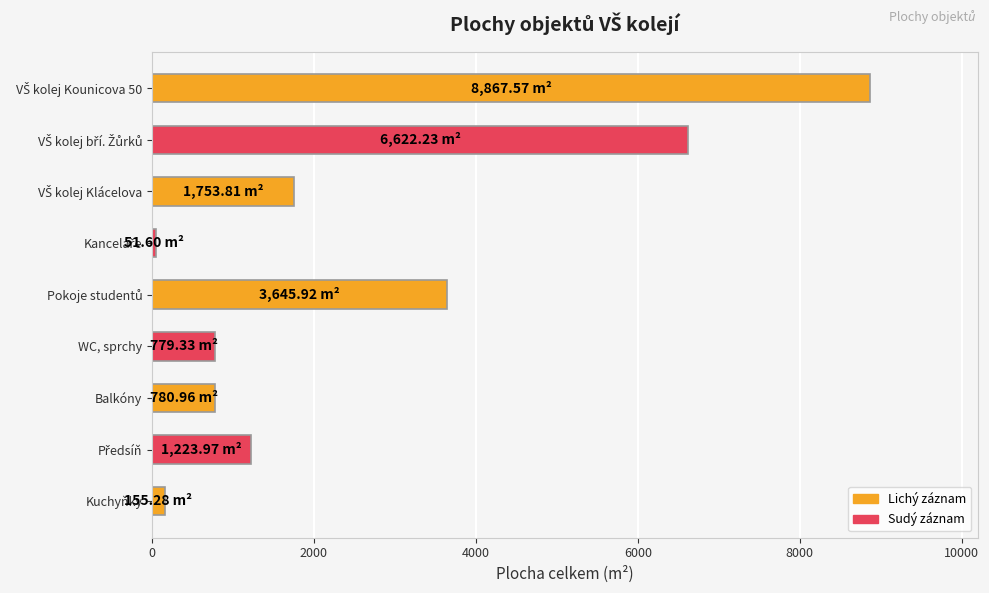

What is the sum of all values?

23880.7